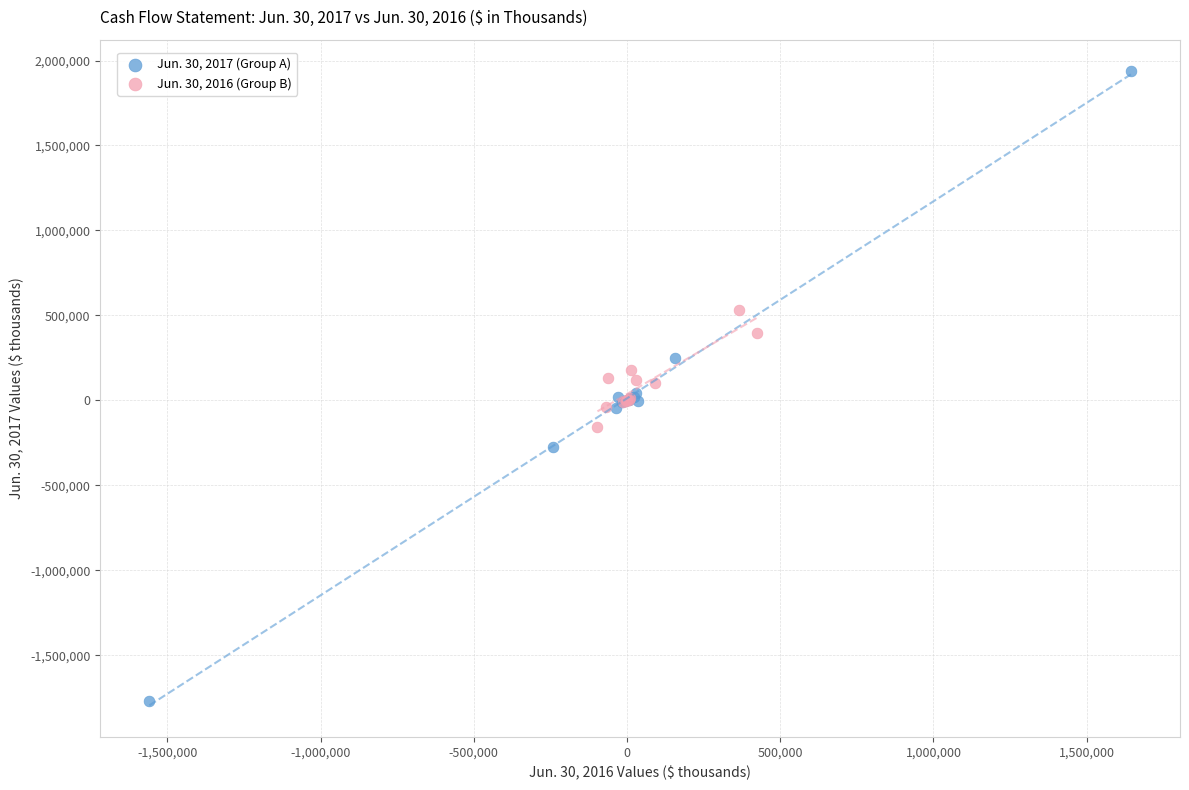

Which series reaches the maximum Y coordinate?

Jun. 30, 2017 (Group A)